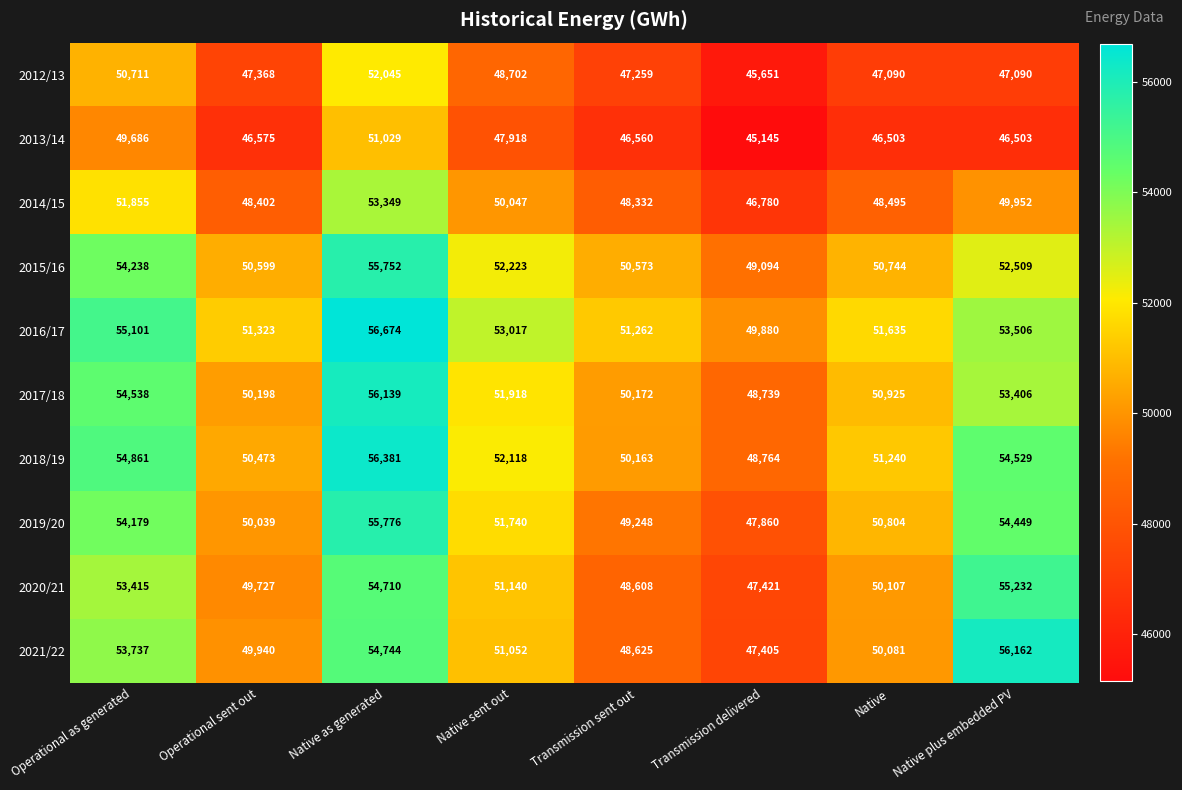

What is the difference between the highest and lowest values at Native as generated?

5645